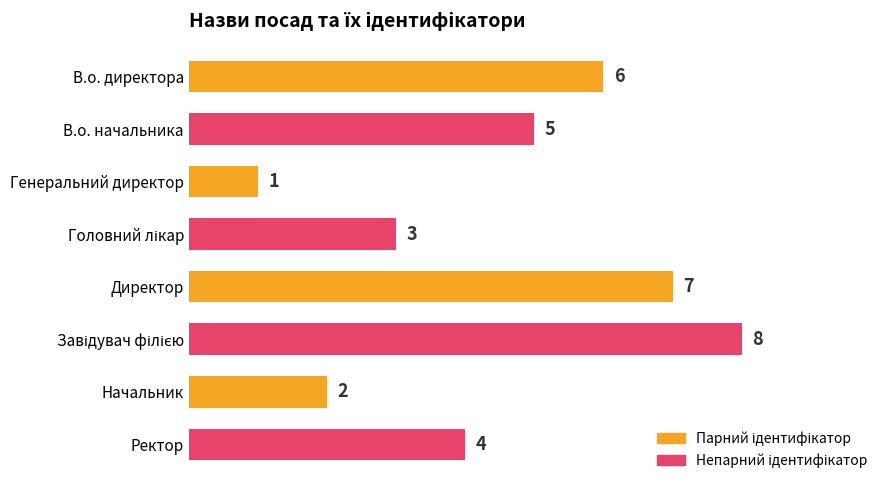

What is the minimum value shown in the chart?

1